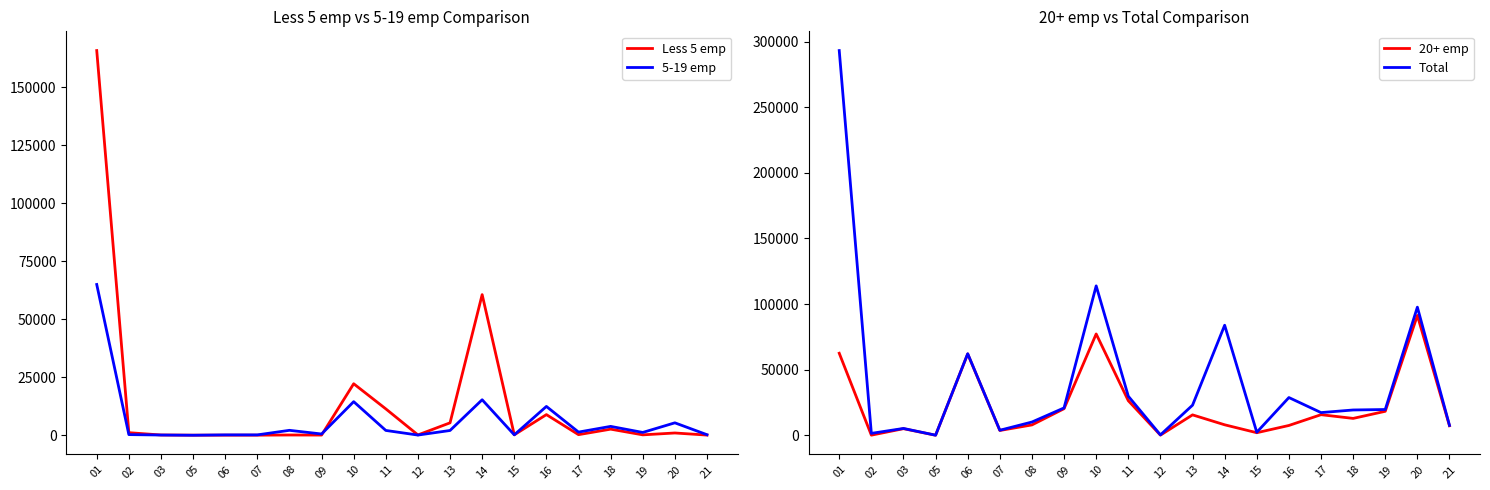

Where does the Less 5 emp series first go above 244?

01